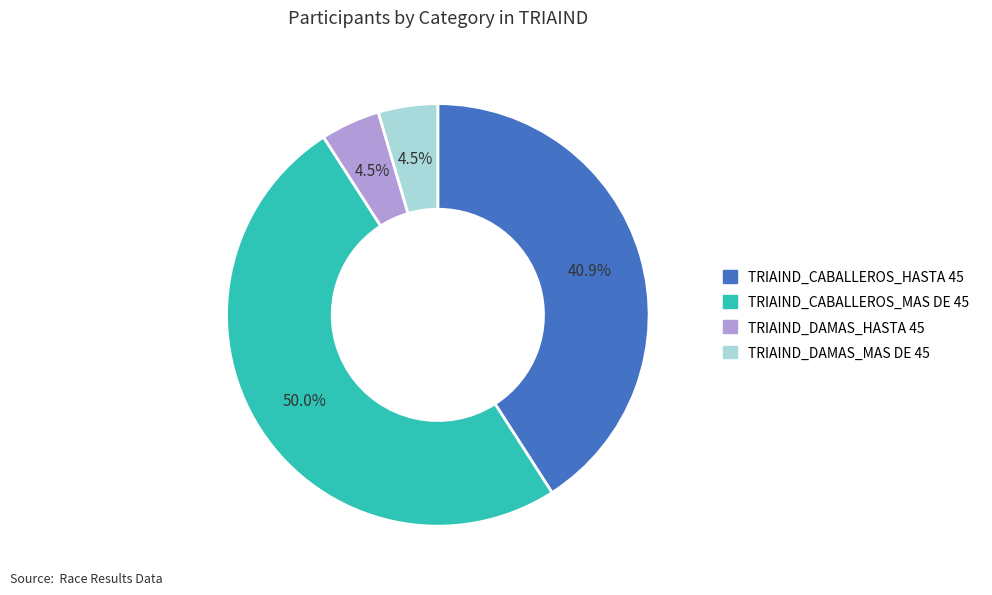

How many slices are in this pie chart?

4